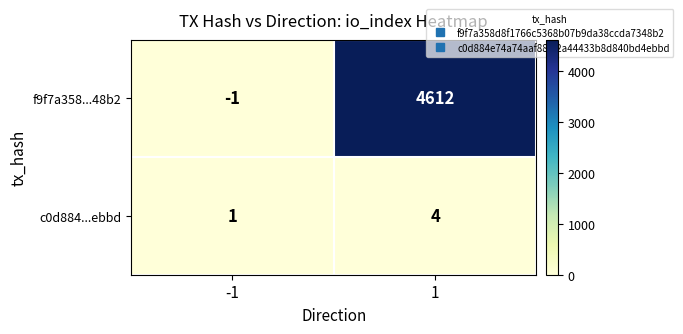

Reading left to right, list all the values displayed in this chart.

f9f7a358...48b2: -1	4612
c0d884...ebbd: 1	4